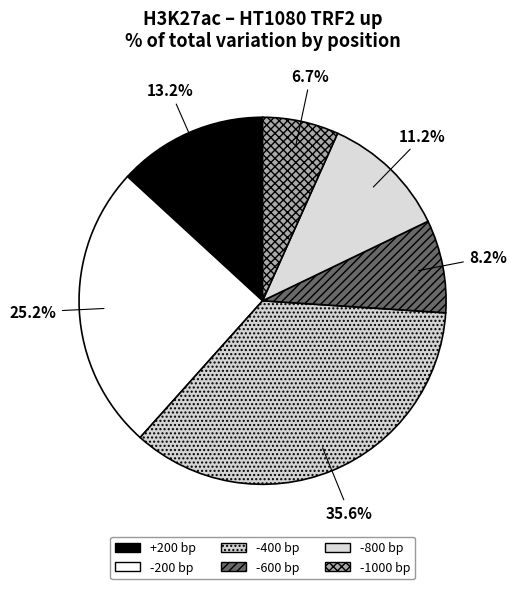

To the nearest percent, what portion does -1000 bp represent?

7%